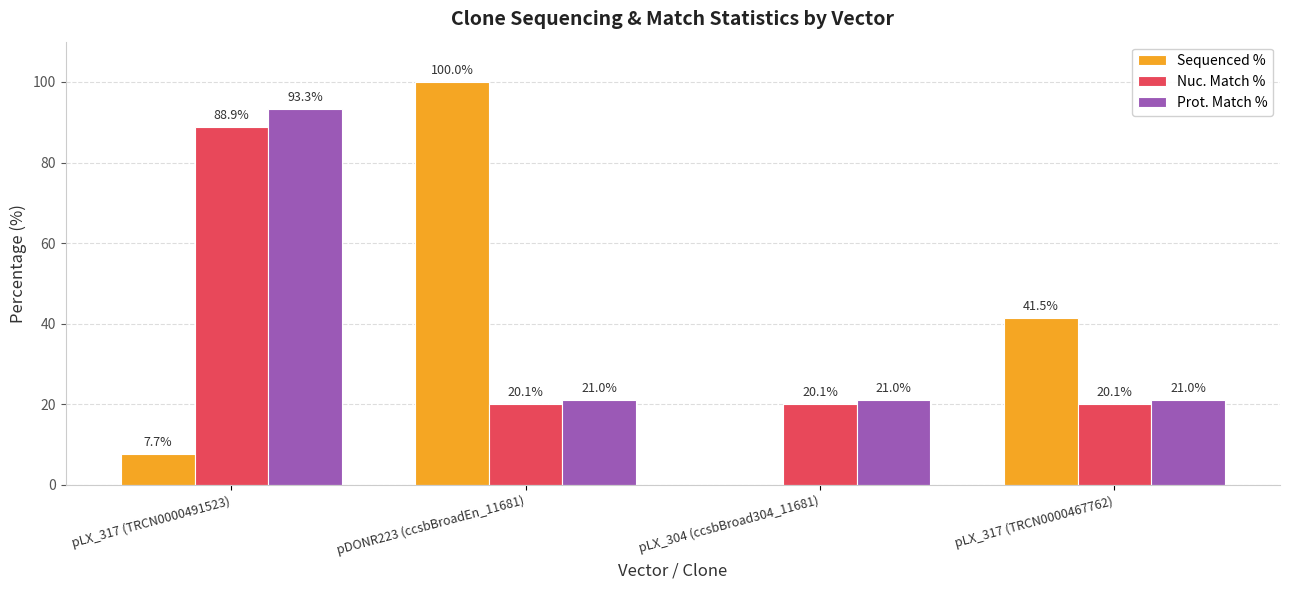

Reading right to left, what are all the values shown in this chart?

Sequenced %: pLX_317 (TRCN0000467762)=41.5	pLX_304 (ccsbBroad304_11681)=0.0	pDONR223 (ccsbBroadEn_11681)=100.0	pLX_317 (TRCN0000491523)=7.7
Nuc. Match %: pLX_317 (TRCN0000467762)=20.1	pLX_304 (ccsbBroad304_11681)=20.1	pDONR223 (ccsbBroadEn_11681)=20.1	pLX_317 (TRCN0000491523)=88.9
Prot. Match %: pLX_317 (TRCN0000467762)=21.0	pLX_304 (ccsbBroad304_11681)=21.0	pDONR223 (ccsbBroadEn_11681)=21.0	pLX_317 (TRCN0000491523)=93.3